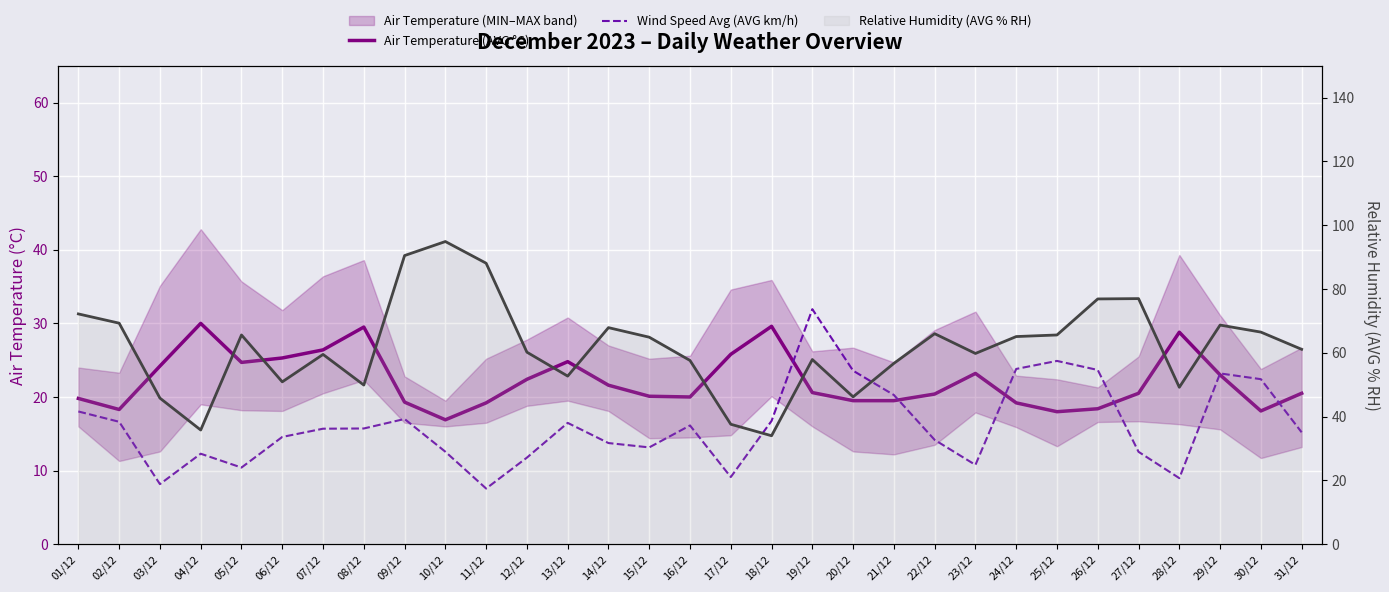

List the labels in order of Relative Humidity (AVG % RH) value, largest first.

10/12, 09/12, 11/12, 27/12, 26/12, 01/12, 02/12, 29/12, 14/12, 30/12, 22/12, 05/12, 25/12, 24/12, 15/12, 31/12, 12/12, 23/12, 07/12, 19/12, 16/12, 21/12, 13/12, 06/12, 08/12, 28/12, 20/12, 03/12, 17/12, 04/12, 18/12